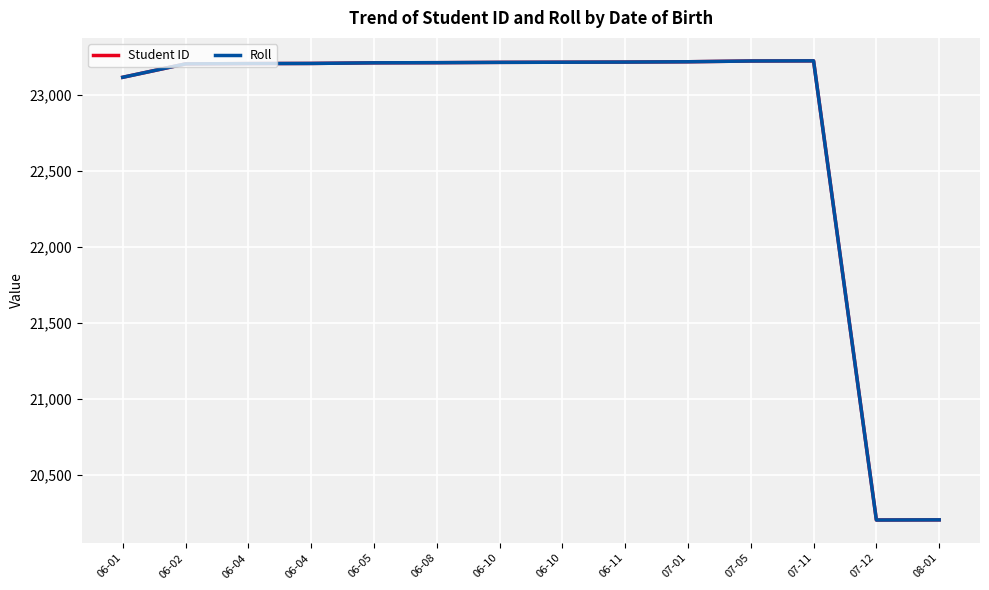

Reading left to right, extract all data points from this chart.

Student ID: 06-01=23113	06-02=23201	06-04=23203	06-04=23204	06-05=23208	06-08=23209	06-10=23211	06-10=23212	06-11=23213	07-01=23215	07-05=23220	07-11=23221	07-12=20206	08-01=20207
Roll: 06-01=23113	06-02=23201	06-04=23203	06-04=23204	06-05=23208	06-08=23209	06-10=23211	06-10=23212	06-11=23213	07-01=23215	07-05=23220	07-11=23221	07-12=20206	08-01=20207